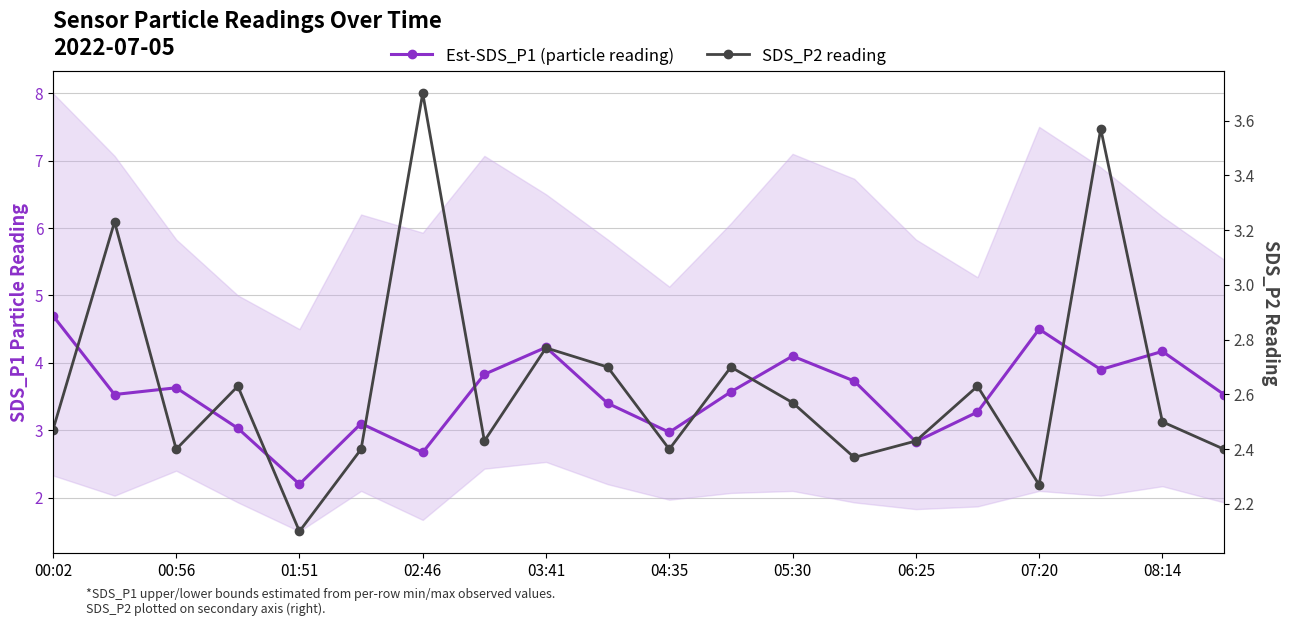

How many interior local valleys does the Est-SDS_P1 (particle reading) series have?

6